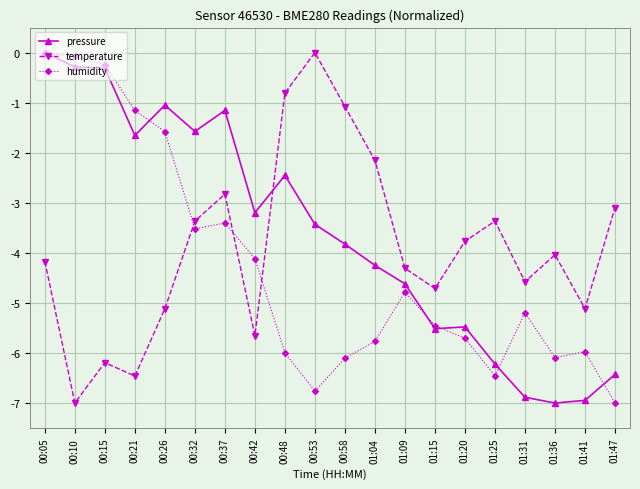

In humidity, how many points are higher than both neighbors (excluding endpoints)?

4